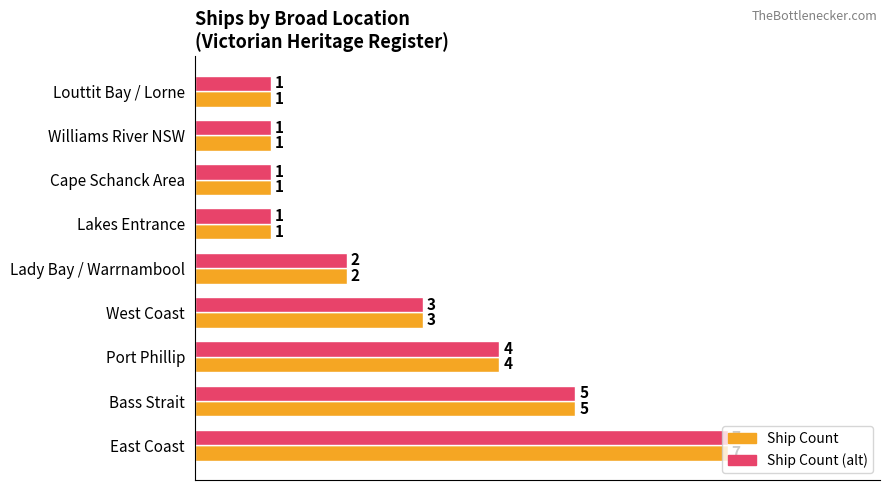

At which category is the sum across all series the highest?

East Coast